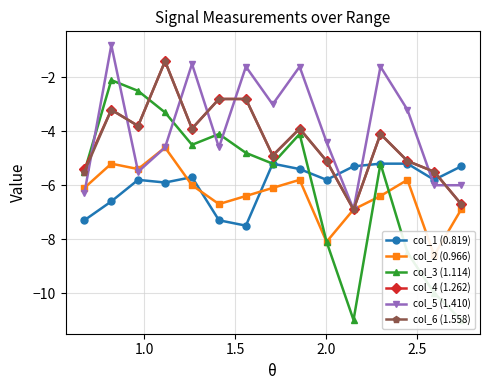

What is the highest value of the col_6 (1.558) series?

-1.4